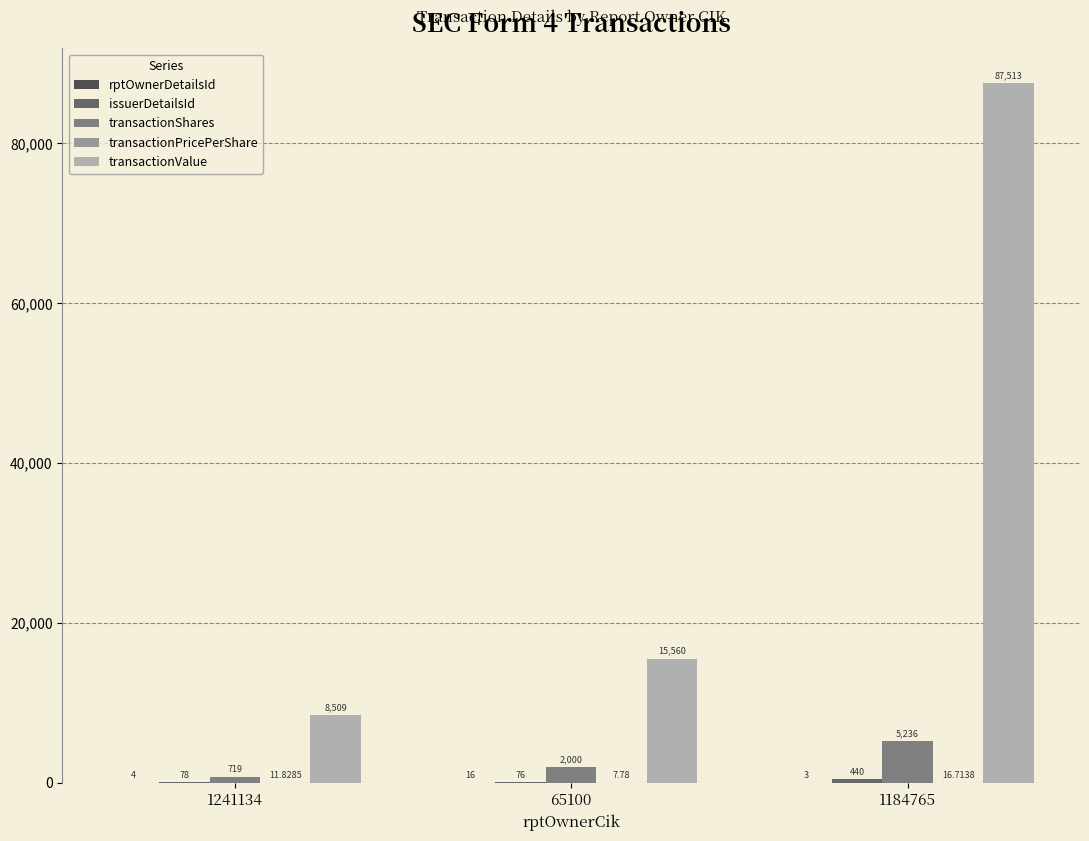

Which series has the largest total across all categories?

transactionValue